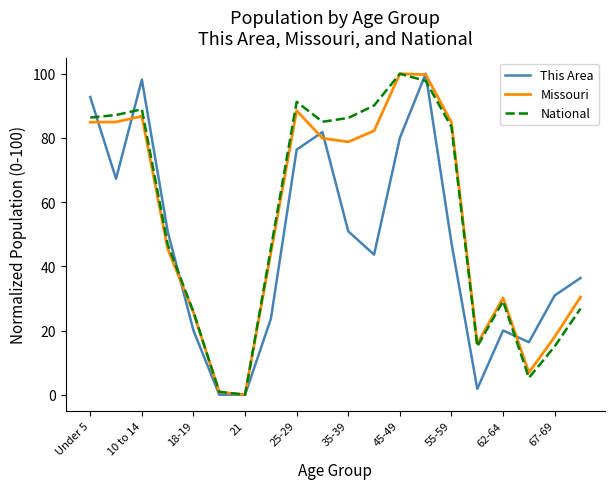

What is the maximum value for This Area?

100.0